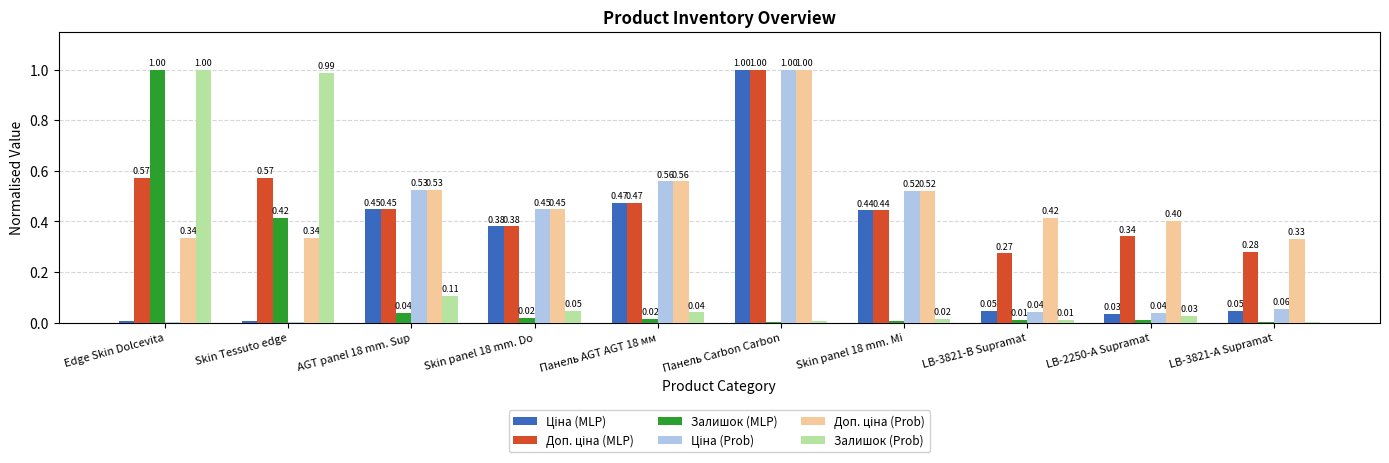

What is the total value across all series at Skin Tessuto edge?

2.3